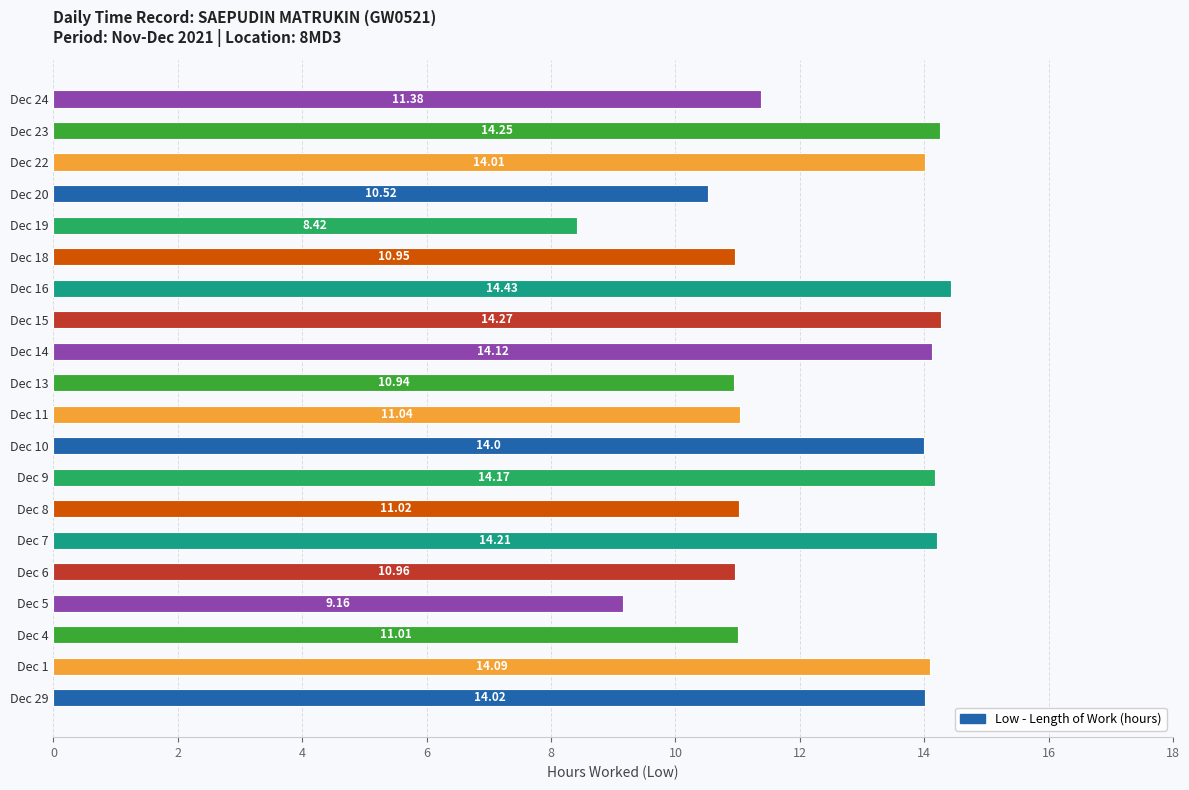

Rank the categories by value from highest to lowest.

Dec 16, Dec 15, Dec 23, Dec 7, Dec 9, Dec 14, Dec 1, Dec 29, Dec 22, Dec 10, Dec 24, Dec 11, Dec 8, Dec 4, Dec 6, Dec 18, Dec 13, Dec 20, Dec 5, Dec 19